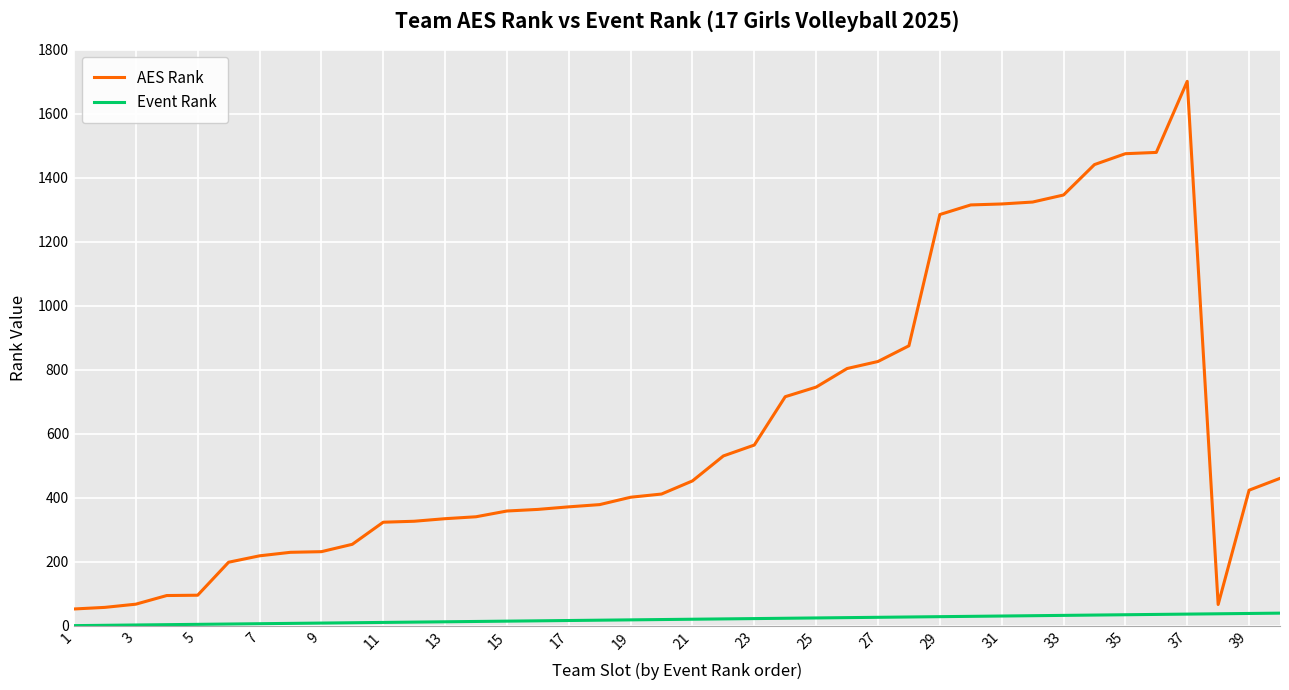

Rank the series by their maximum value, from highest to lowest.

AES Rank, Event Rank